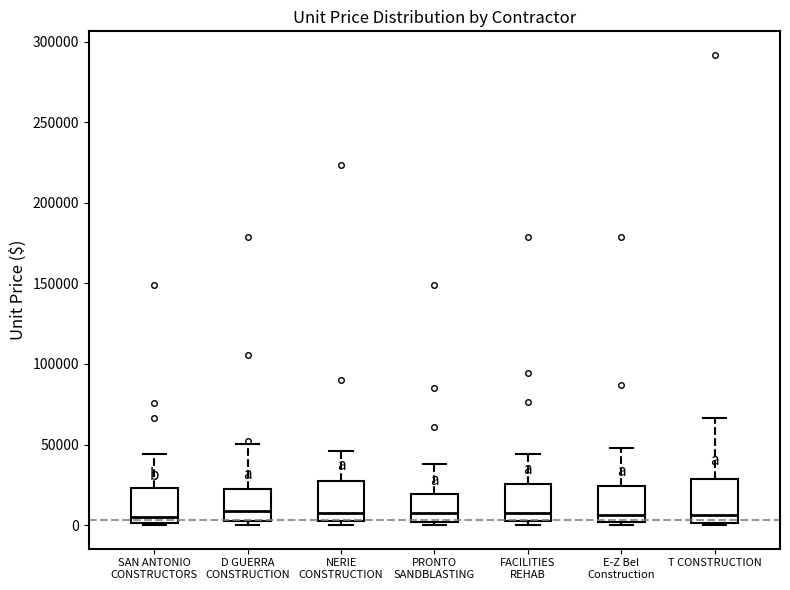

Reading left to right, transcribe this box plot: for each box, give where its median line is, the range the box spans, and where its two whiskers end, as read against the y-axis. The values are not printed on the chart, so give them approximately, as read against the axis.

SAN ANTONIO CONSTRUCTORS: median 5000, box 0 to 25000, whiskers 0 to 45000
D GUERRA CONSTRUCTION: median 10000, box 5000 to 20000, whiskers 0 to 50000
NERIE CONSTRUCTION: median 10000, box 0 to 25000, whiskers 0 (just below the box's lower edge) to 45000
PRONTO SANDBLASTING: median 10000, box 0 to 20000, whiskers 0 (just below the box's lower edge) to 40000
FACILITIES REHAB: median 10000, box 5000 to 25000, whiskers 0 to 45000
E-Z Bel Construction: median 5000, box 0 to 25000, whiskers 0 (just below the box's lower edge) to 50000
T CONSTRUCTION: median 5000, box 0 to 30000, whiskers 0 to 65000